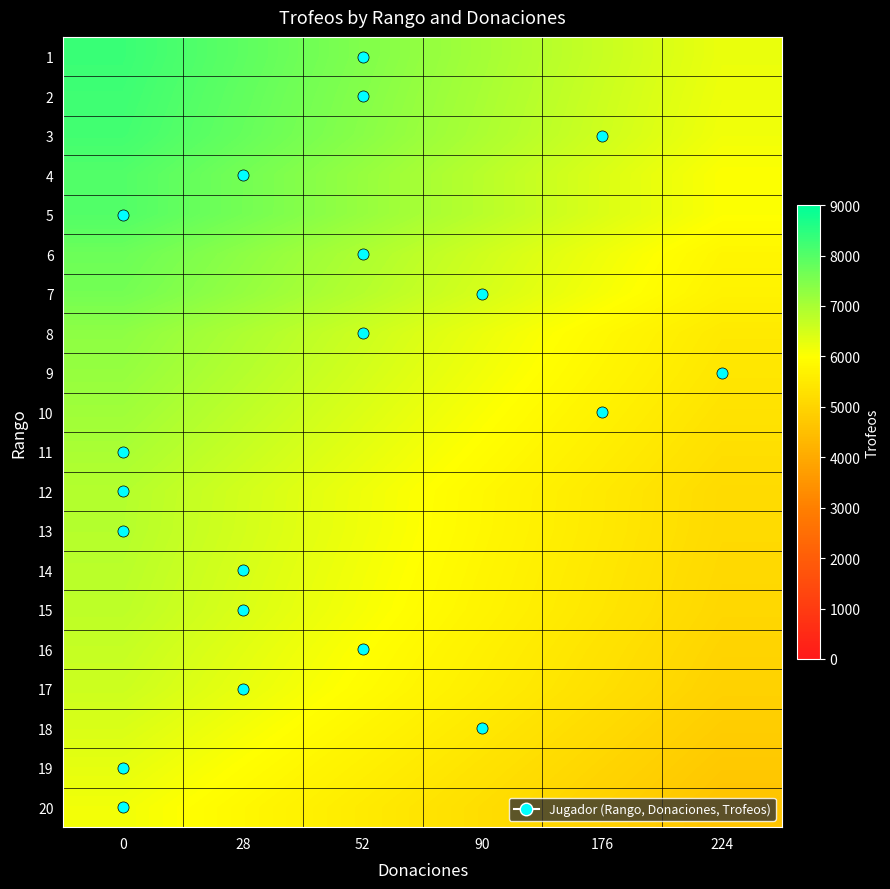

Rank the series at 0 from lowest to highest value.

20, 19, 18, 17, 16, 15, 14, 13, 12, 11, 10, 9, 8, 7, 6, 5, 4, 3, 2, 1